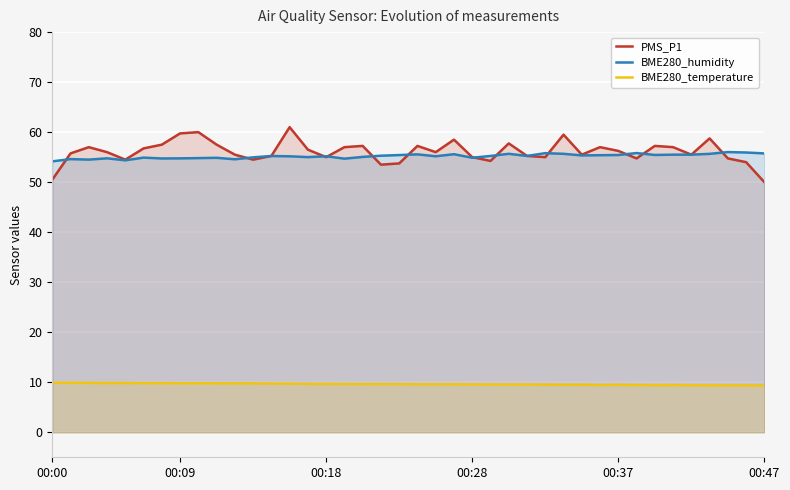

What is the maximum value for BME280_humidity?

56.0